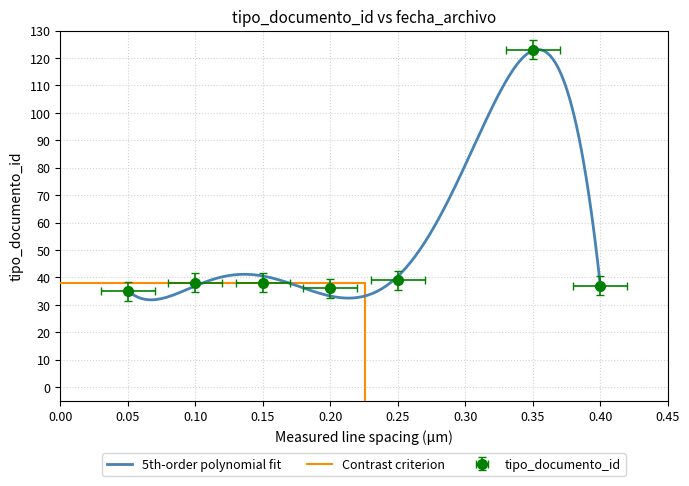

How many points are higher than both their immediate neighbors (excluding endpoints)?

1